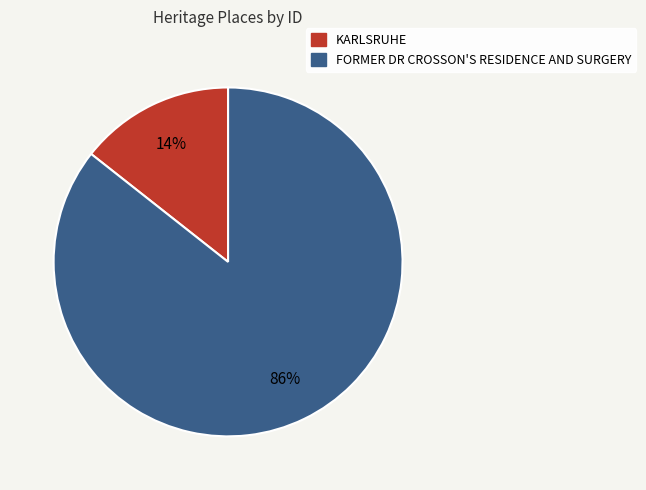

Which slice is the largest?

FORMER DR CROSSON'S RESIDENCE AND SURGERY